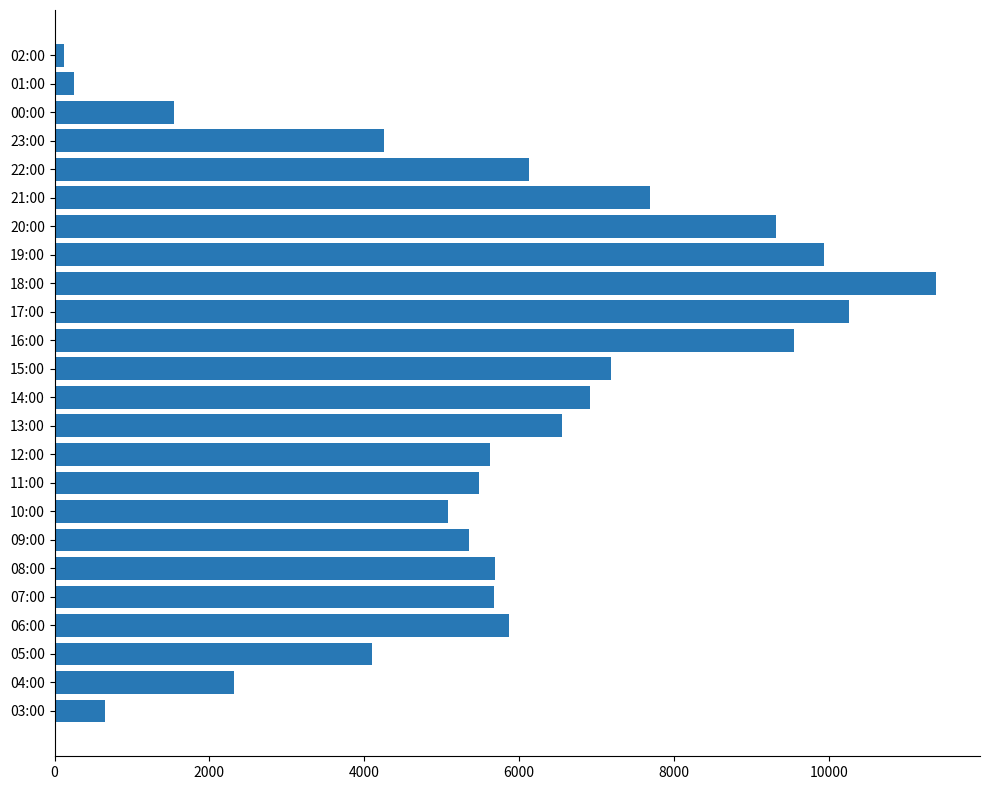

Which has a higher value, 21:00 or 10:00?

21:00